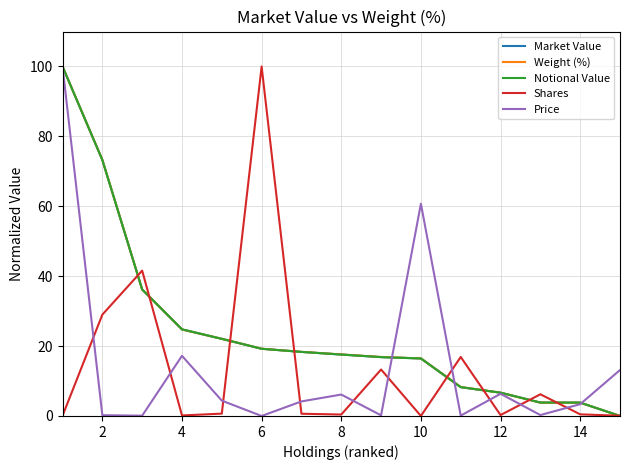

Does the chart display data point markers on the line(s)?

No